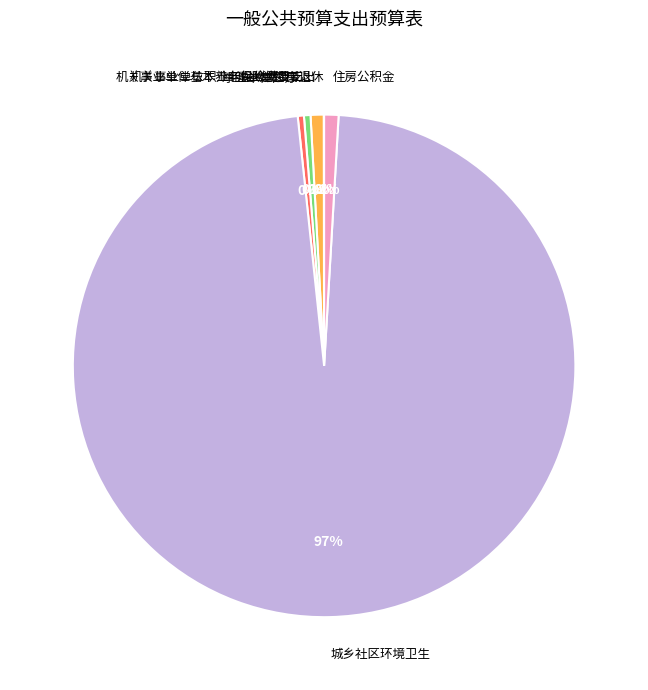

To the nearest percent, what percentage of the pie is 机关事业单位基本养老保险缴费支出?

1%